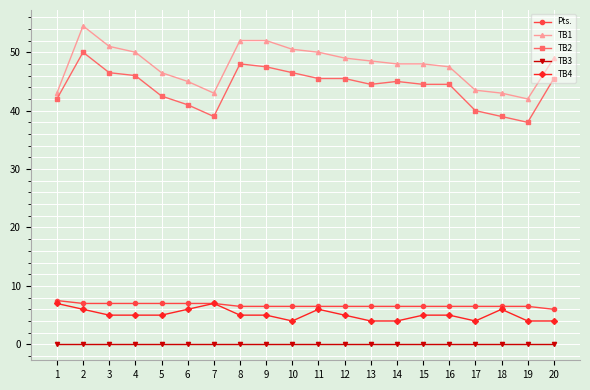

True or false: TB1 and TB2 intersect in this chart.

False